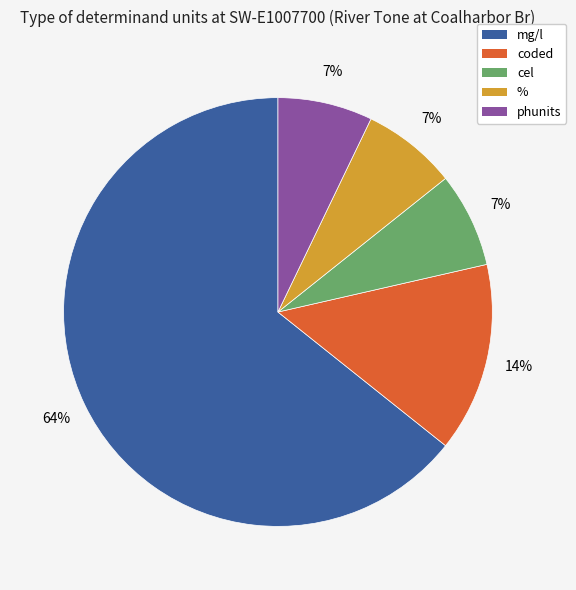

Is it true that phunits is 19% of the pie?

False